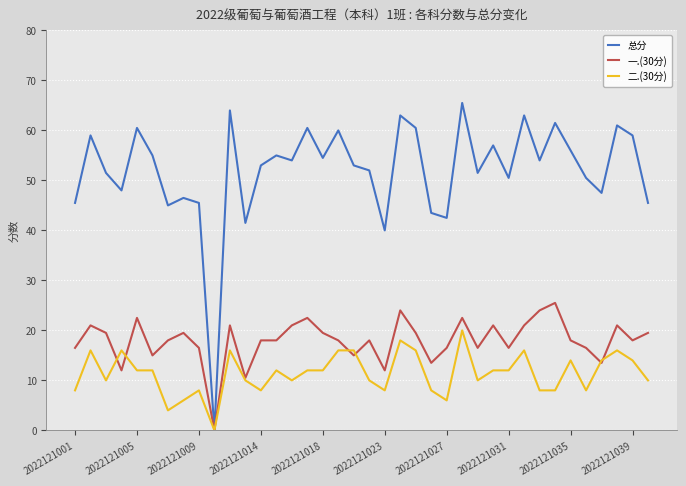

Which series has the largest range (max minus min)?

总分